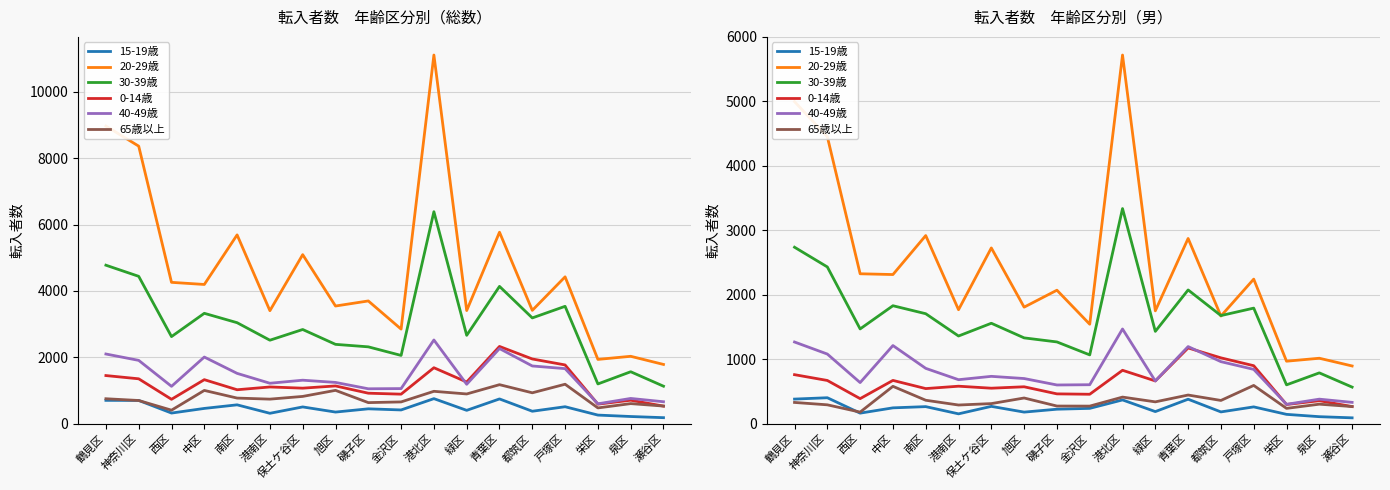

What is the approximate value of 0-14歳 at 泉区, to the nearest 50?

350